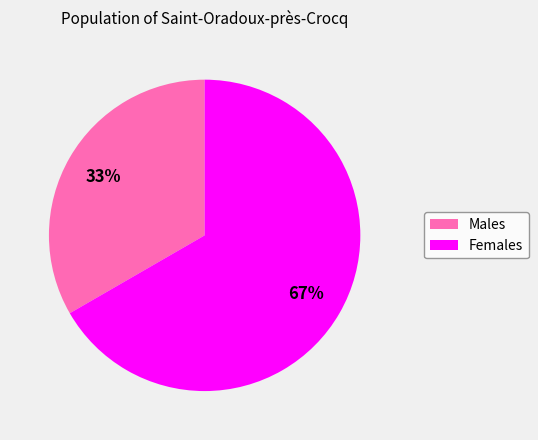

How many slices are in this pie chart?

2